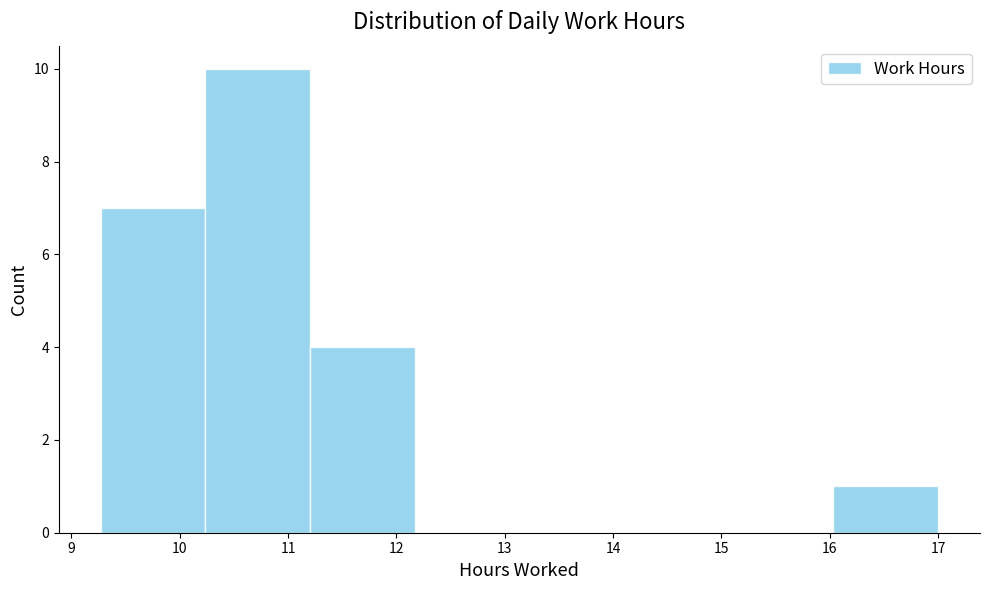

Which range on the x-axis has the tallest bar?

10.2 to 11.2